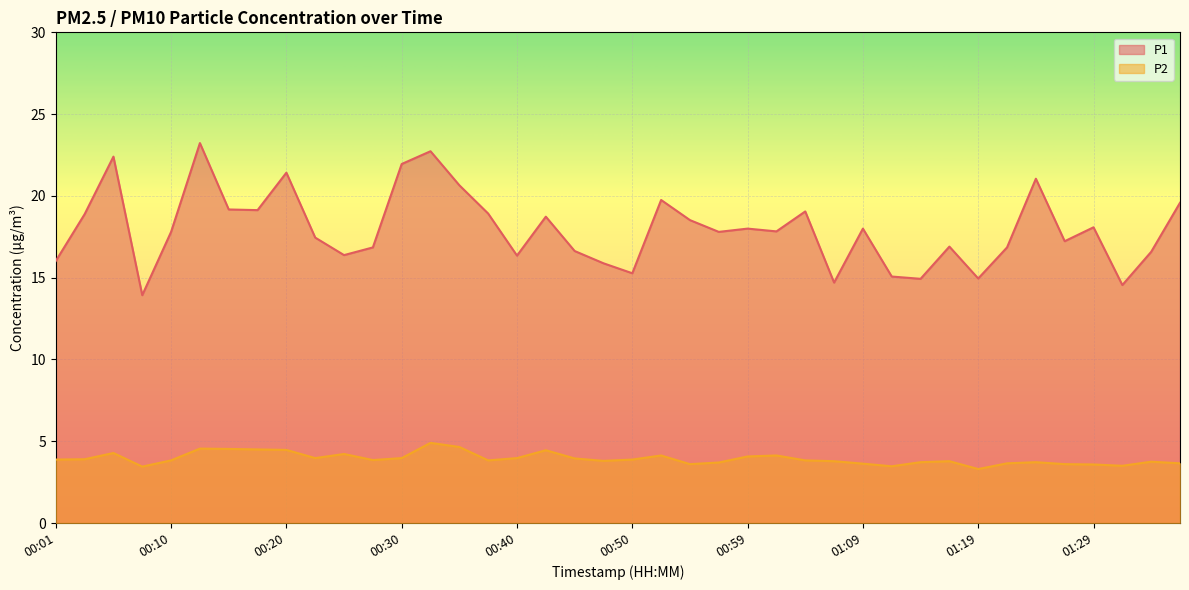

What is the difference between the maximum and second lowest values in the P1 series?

8.7